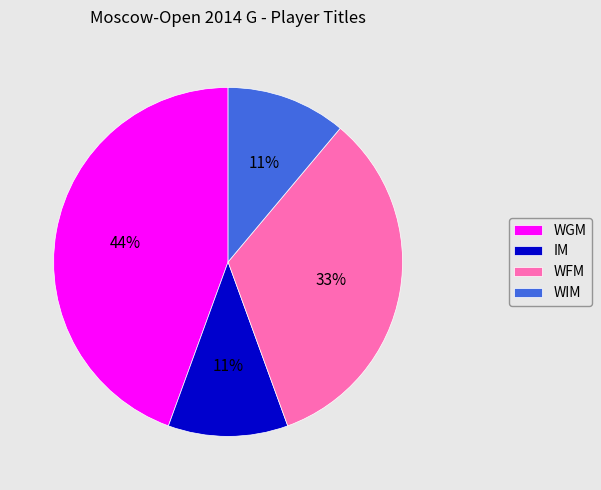

What is the largest slice in the pie chart?

WGM